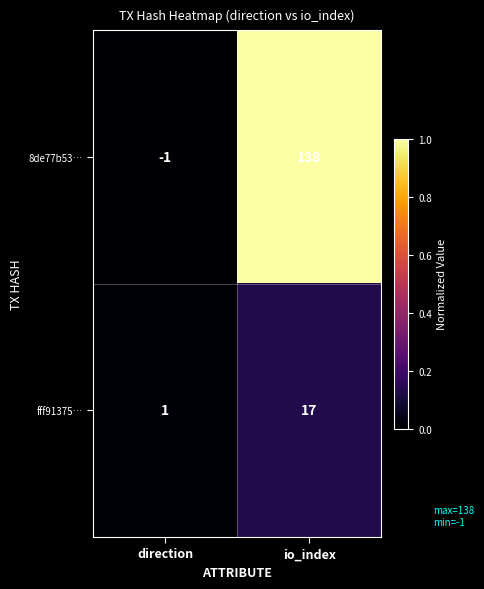

The value of 8de77b53… at io_index is 138. True or false?

True